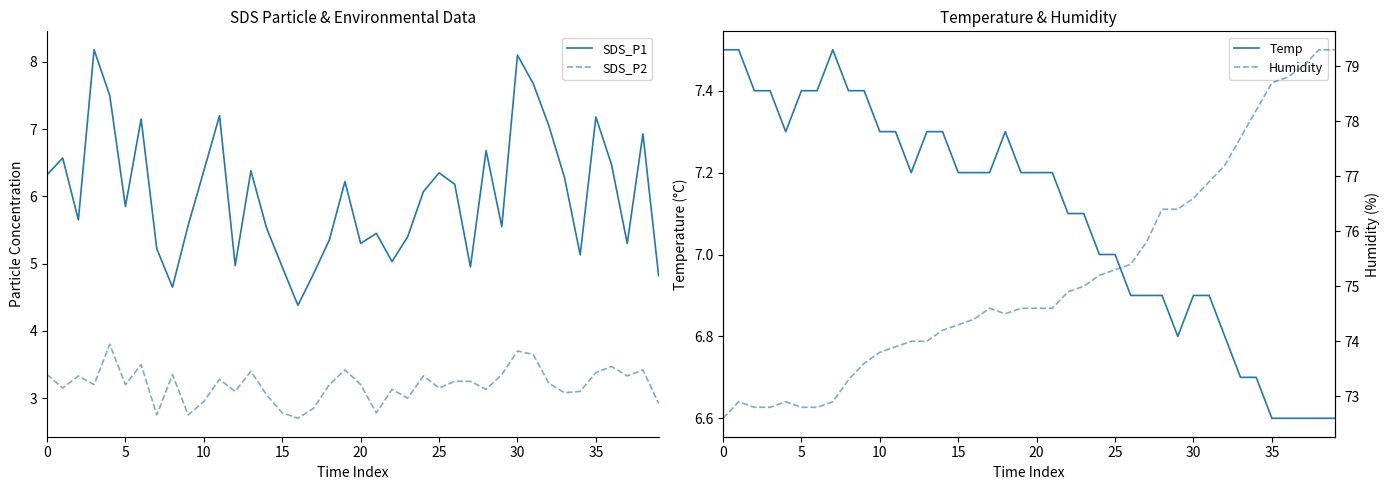

True or false: SDS_P1 and SDS_P2 cross at least once.

False